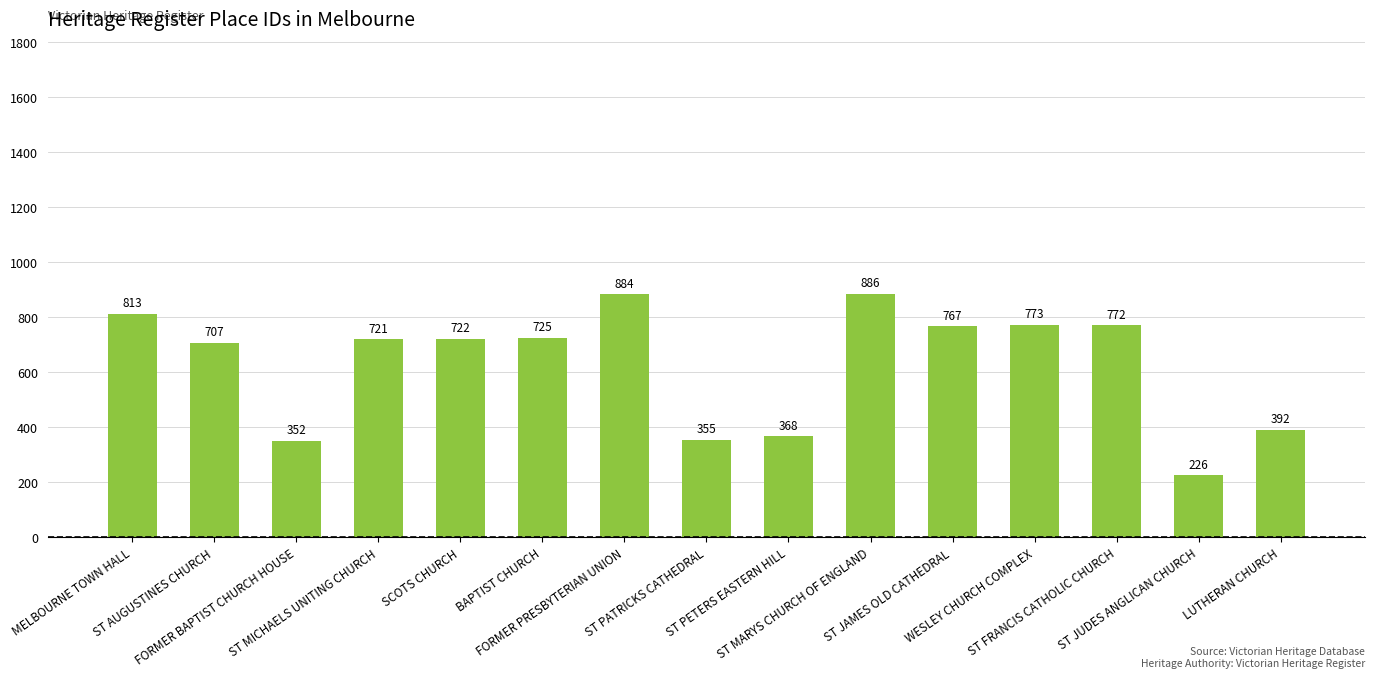

How many categories are shown in the chart?

15